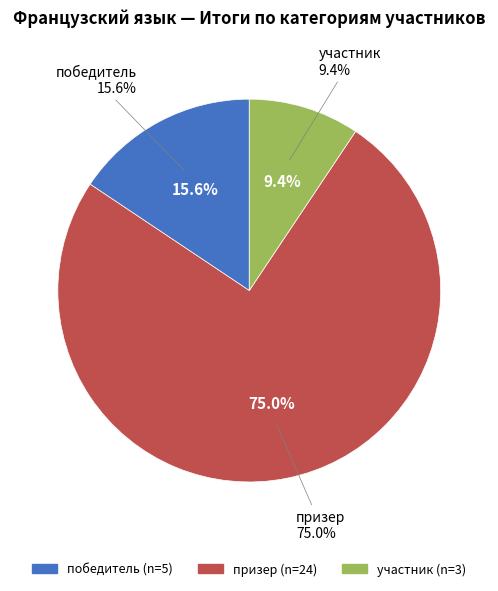

What is the largest slice in the pie chart?

призер